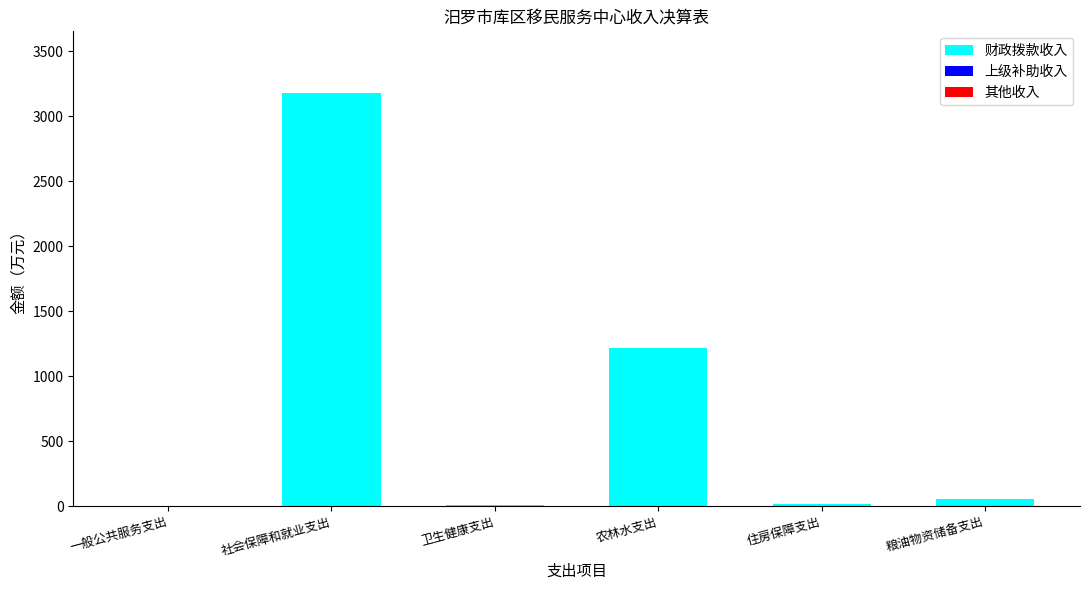

What is the sum of all values?

4469.9